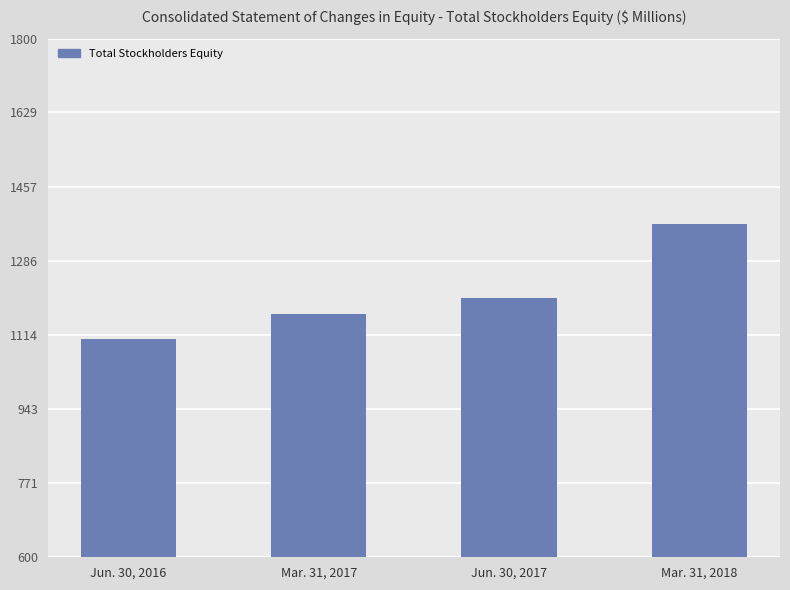

Rank the categories by value from lowest to highest.

Jun. 30, 2016, Mar. 31, 2017, Jun. 30, 2017, Mar. 31, 2018